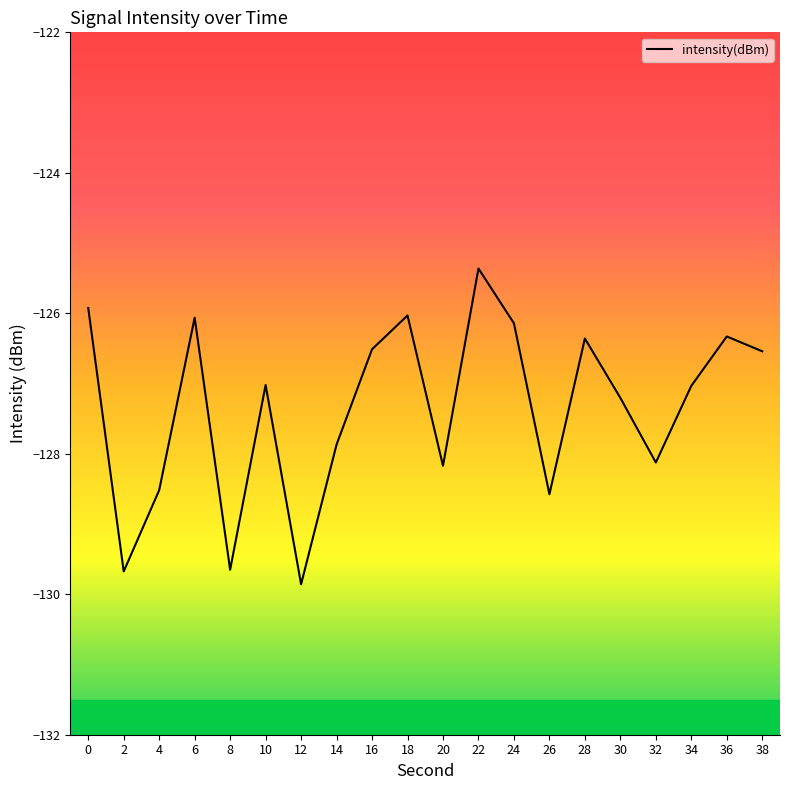

What is the sum of the values at 6 and 18?

-252.1